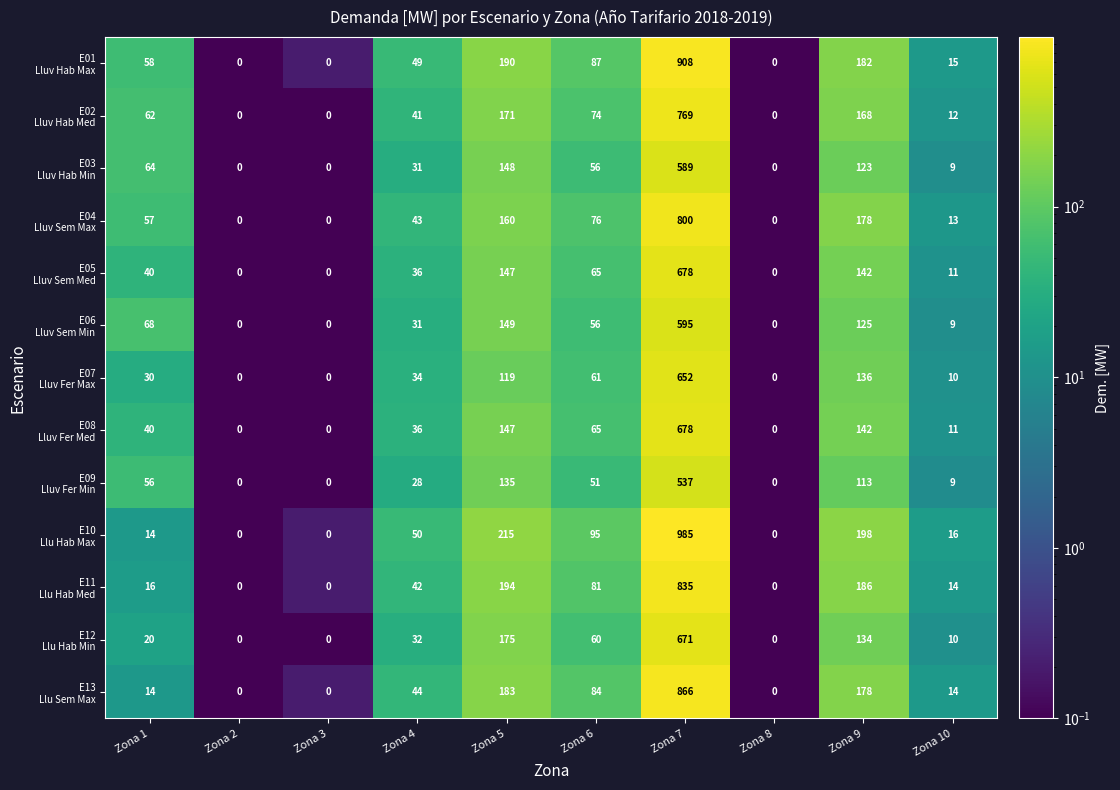

What is the maximum value shown in the chart?

985